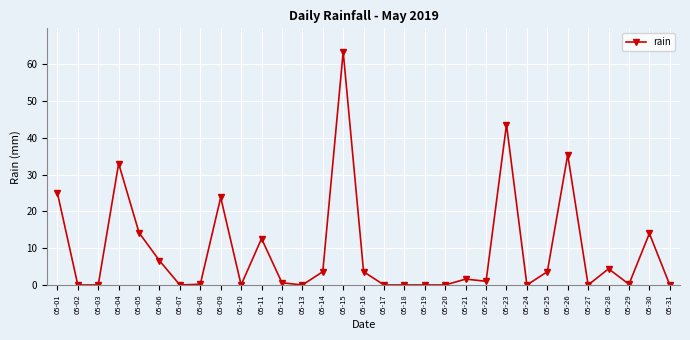

What is the change in value from 05-04 to 05-18?

-33.0